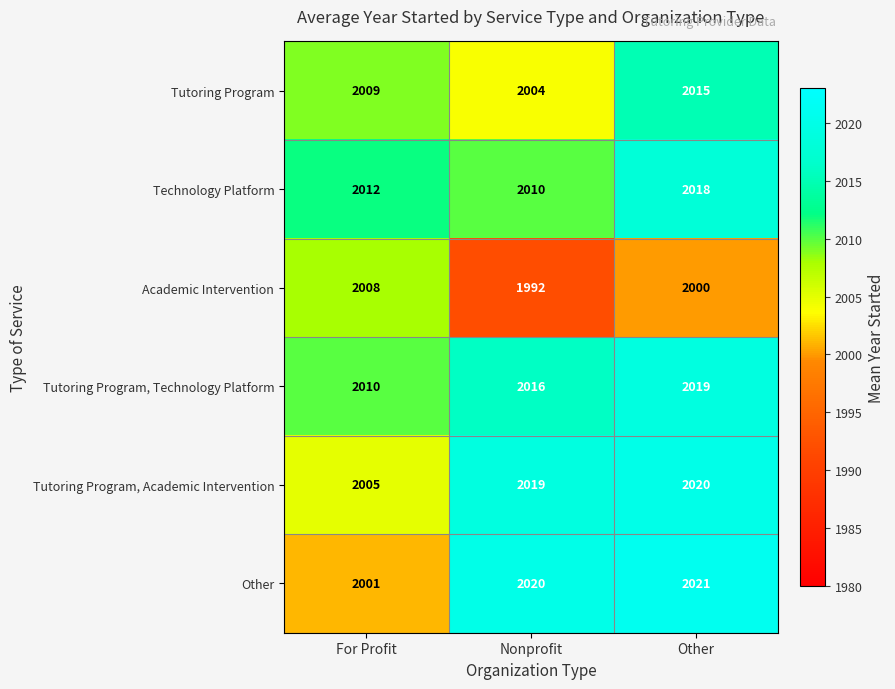

How many data points does each series have?

3